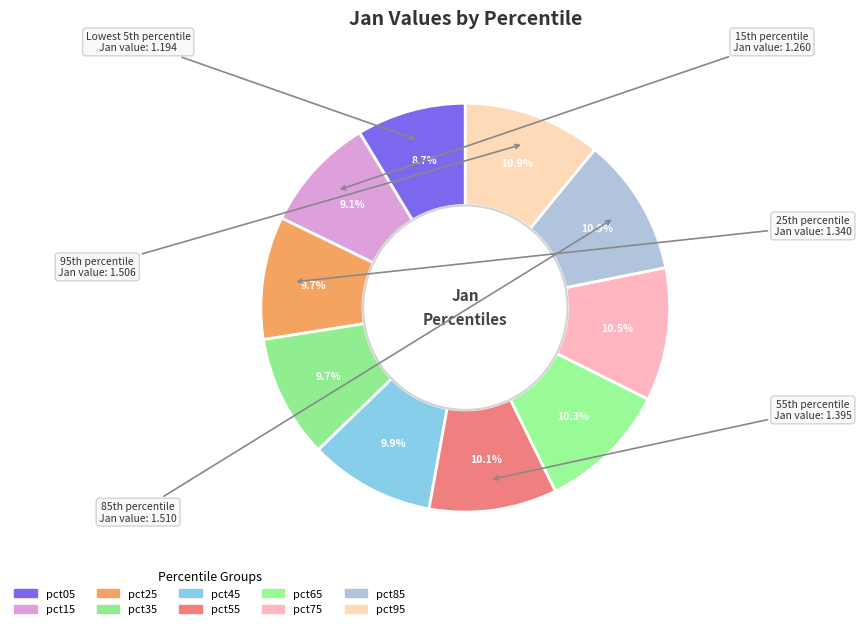

How many segments does this pie chart have?

10